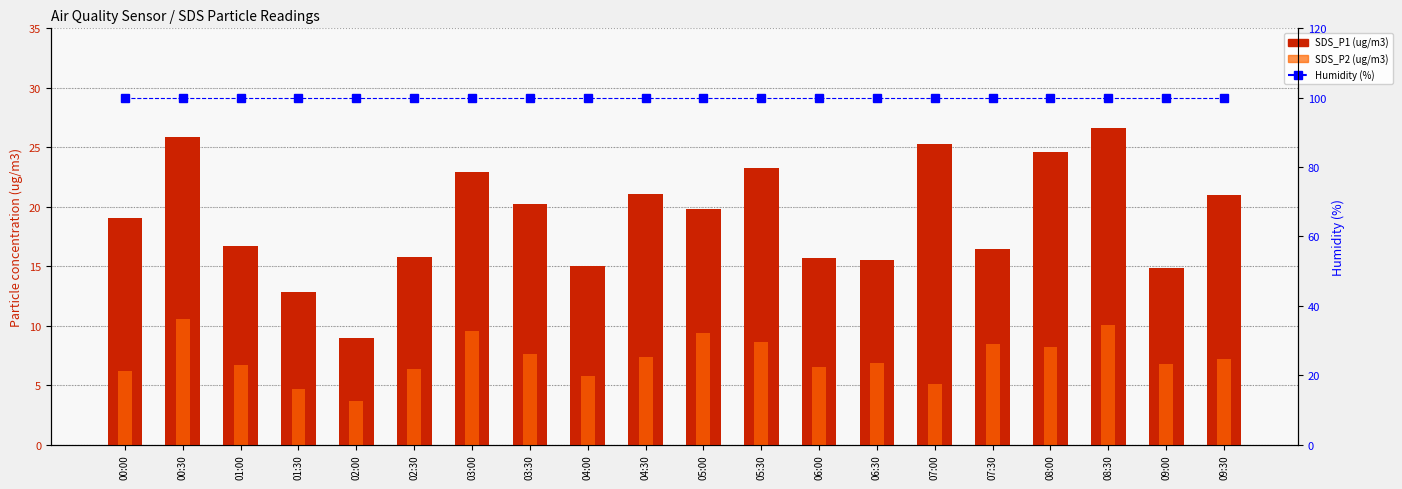

What is the smallest value displayed?

3.6